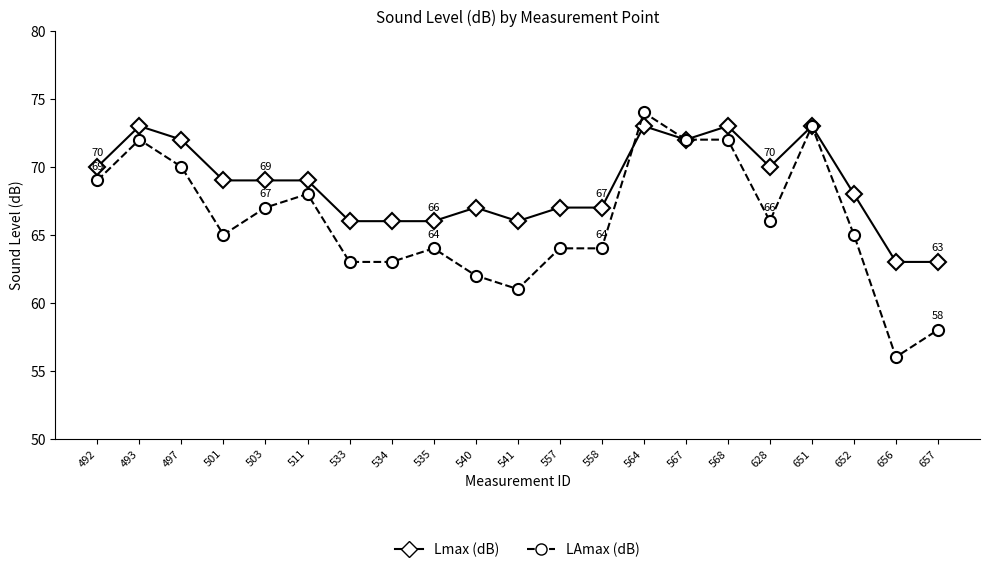

The value of LAmax (dB) at 558 is 106. True or false?

False